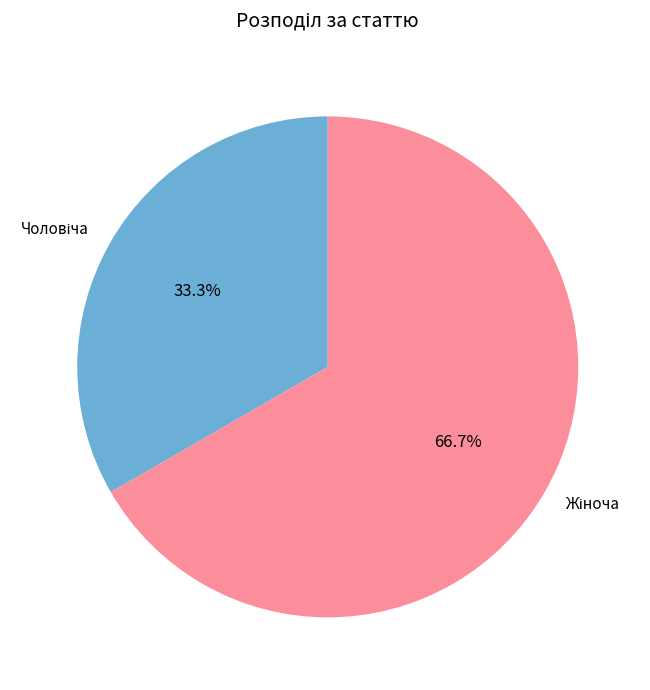

Is there a majority slice in this chart?

Yes